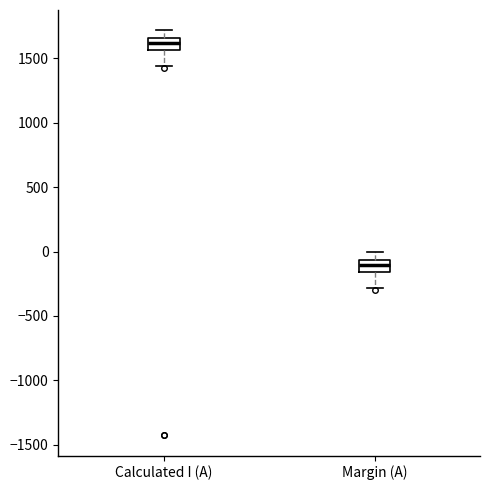

Reading left to right, transcribe this box plot: for each box, give where its median line is, the range the box spans, and where its two whiskers end, as read against the y-axis. The values are not printed on the chart, so give them approximately, as read against the axis.

Calculated I (A): median 1600, box 1550 to 1650, whiskers 1450 to 1700
Margin (A): median -100, box -150 to -50, whiskers -300 to 0